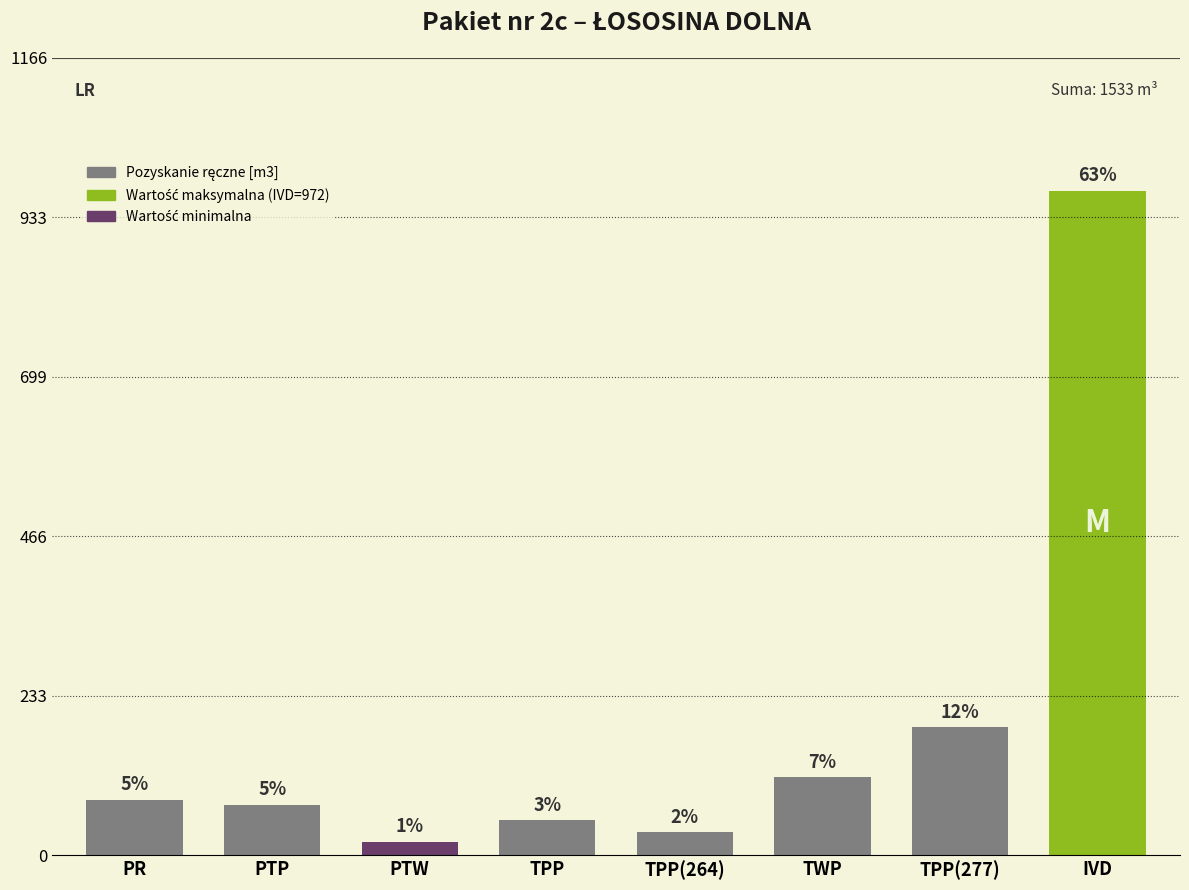

How many bars are there in total?

8